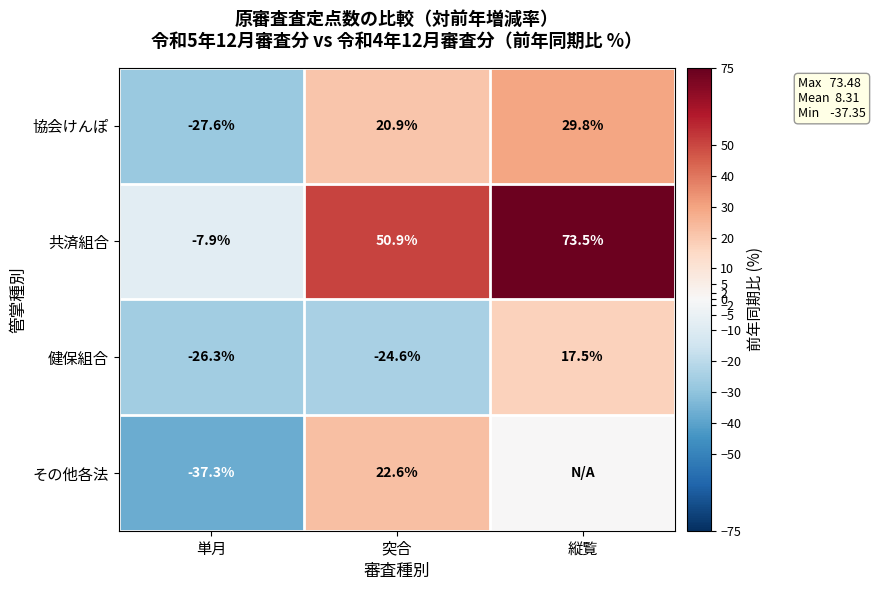

At which label does 協会けんぽ reach its peak?

縦覧